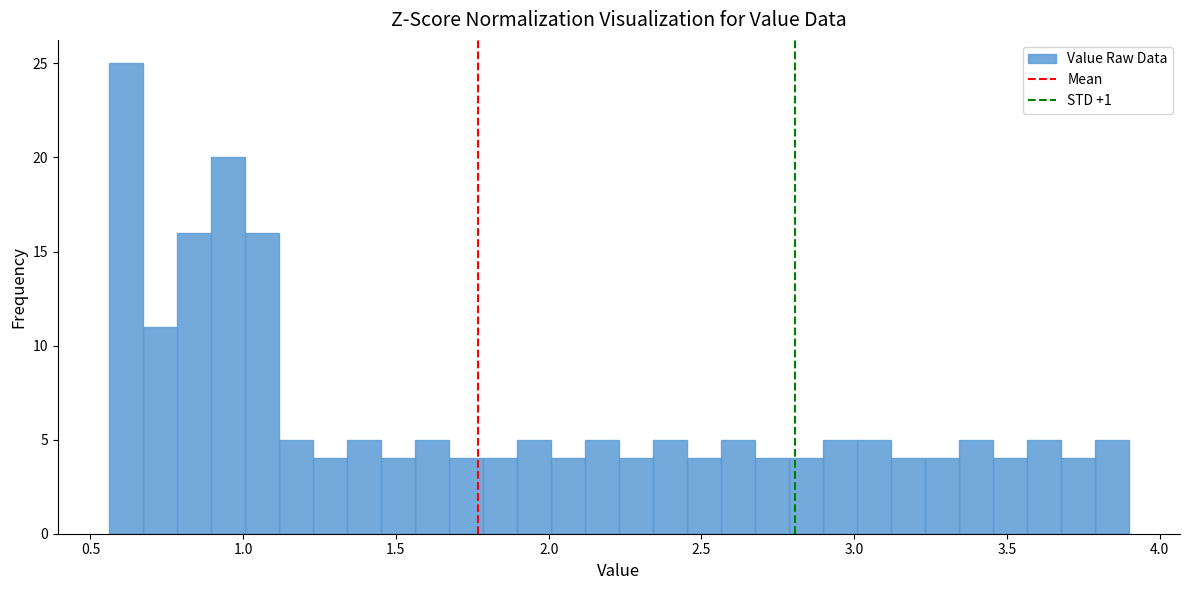

Around what value on the x-axis is the tallest bar? Give the approximate position of its centre, as read against the axis.

0.60